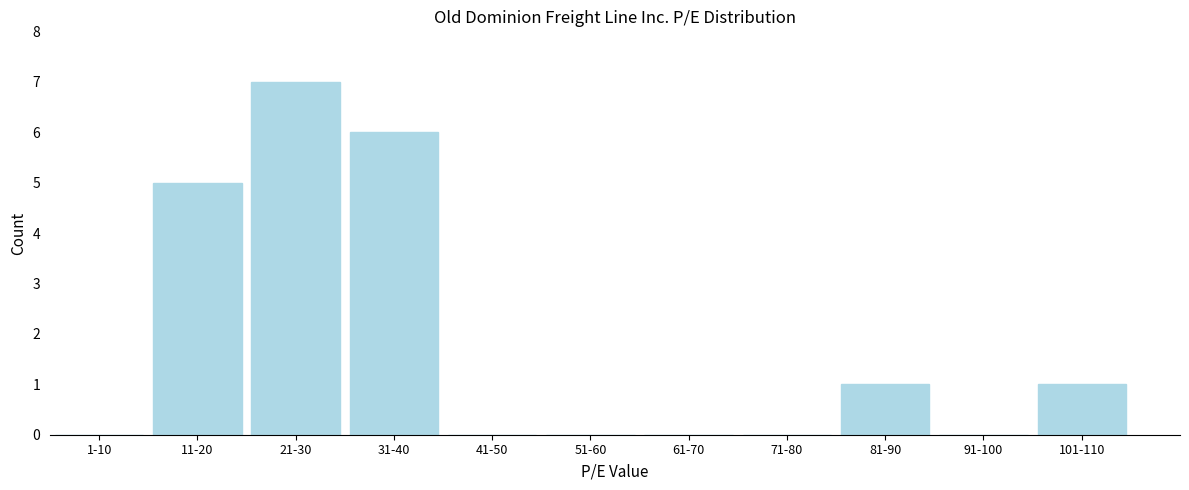

Reading left to right, transcribe all the data shown in this chart.

1-10=0	11-20=5	21-30=7	31-40=6	41-50=0	51-60=0	61-70=0	71-80=0	81-90=1	91-100=0	101-110=1